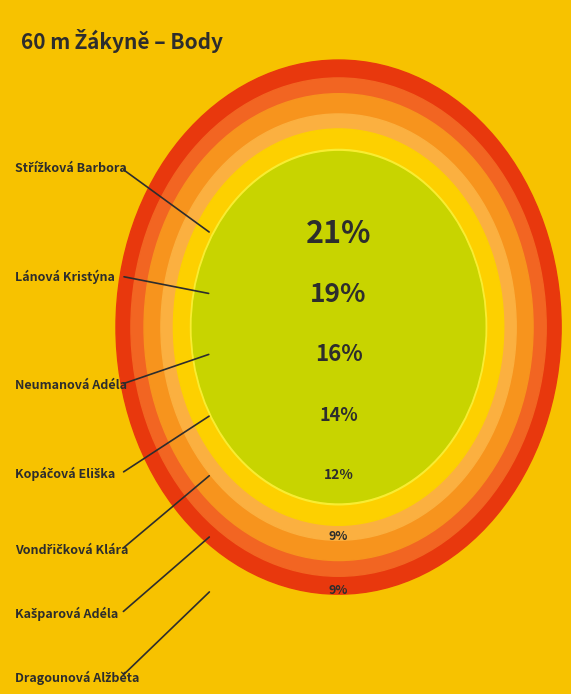

To the nearest percent, what is the combined percentage of Vondřičková Klára and Dragounová Alžběta?

21%